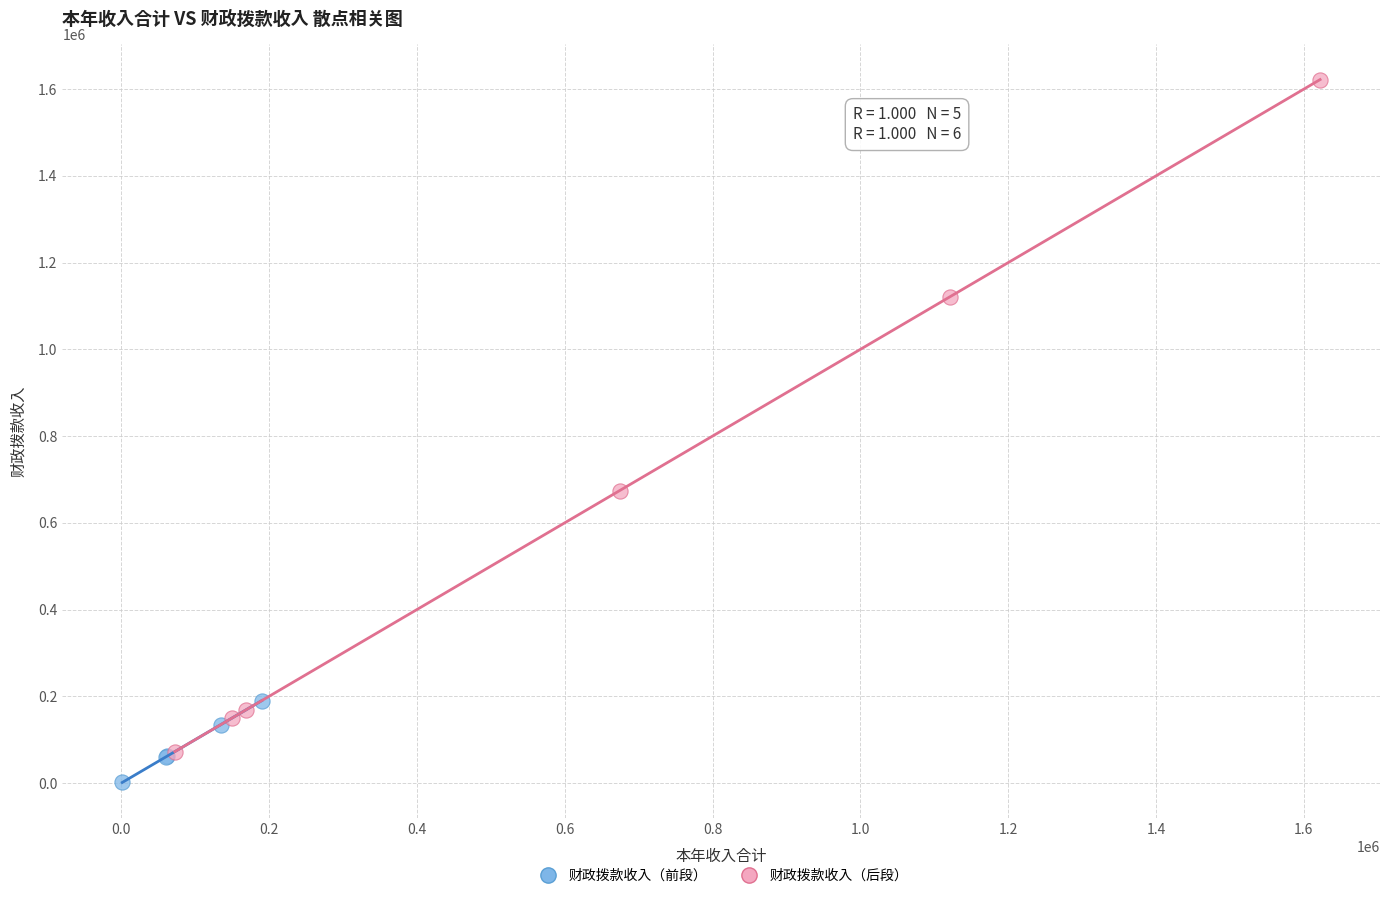

Which series has the largest Y range (max minus min)?

财政拨款收入（后段）